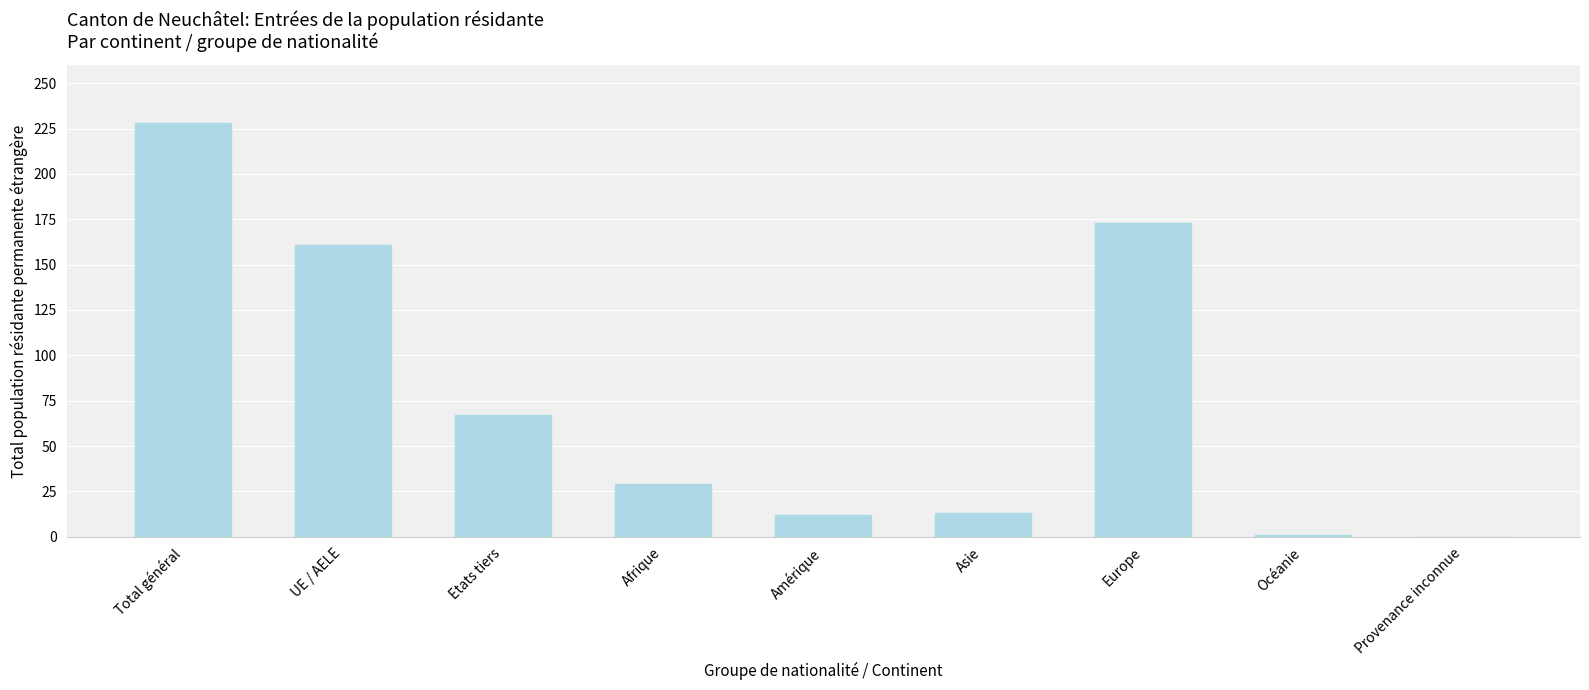

What is the sum of all values?

684